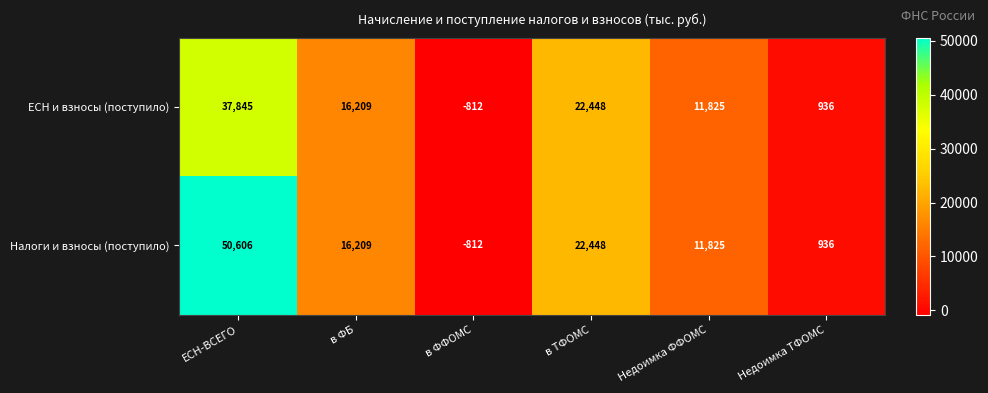

Which series has the largest total across all categories?

Налоги и взносы (поступило)